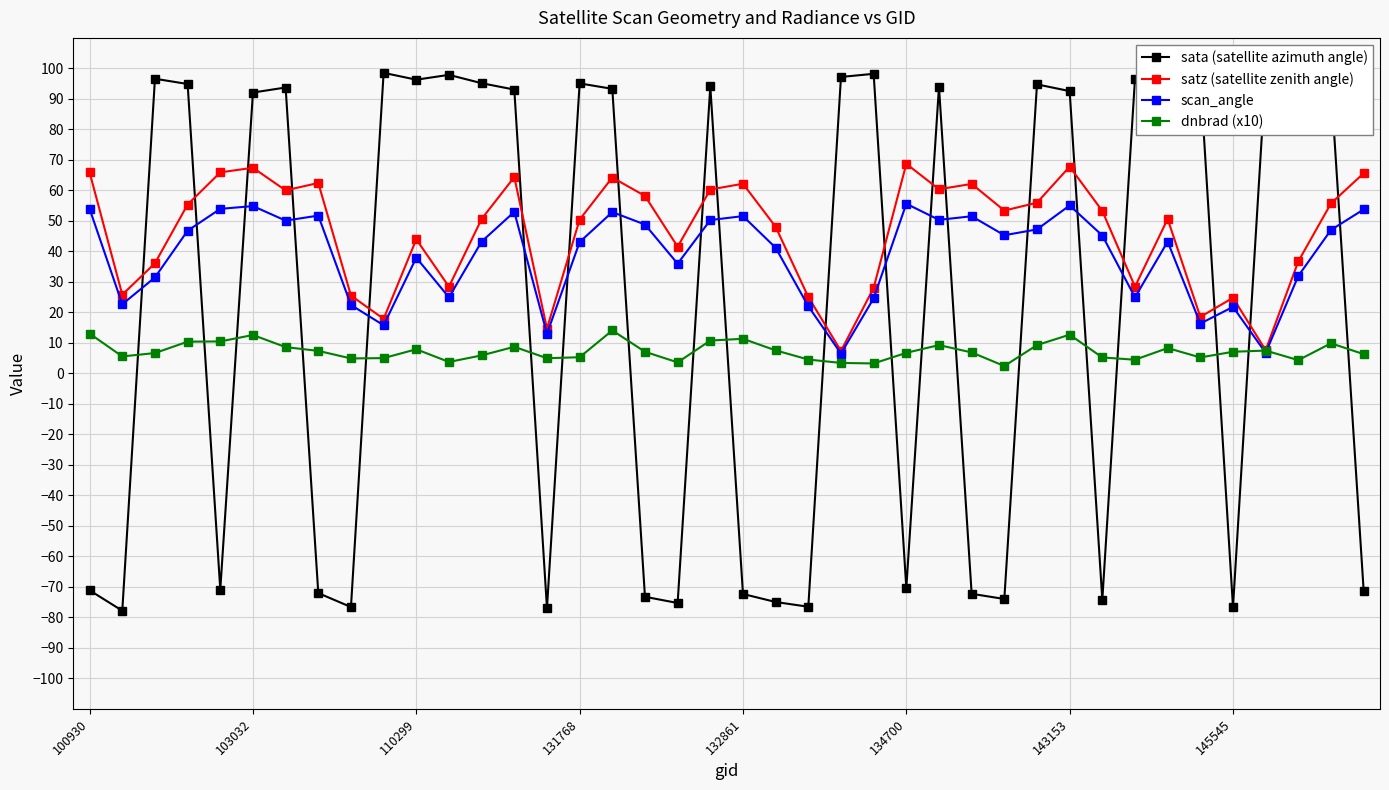

What is the value of the scan_angle point at the 24th from the left?

6.5